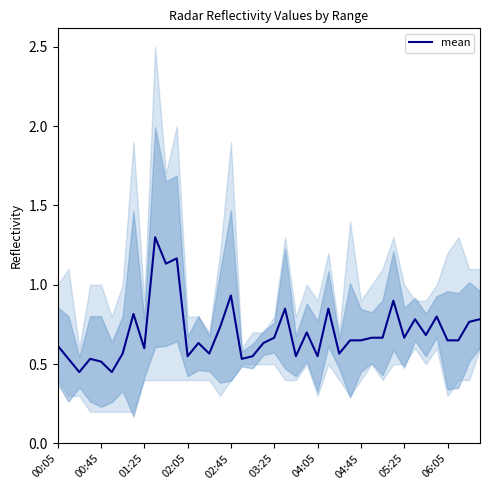

How many lines are shown in the chart?

1